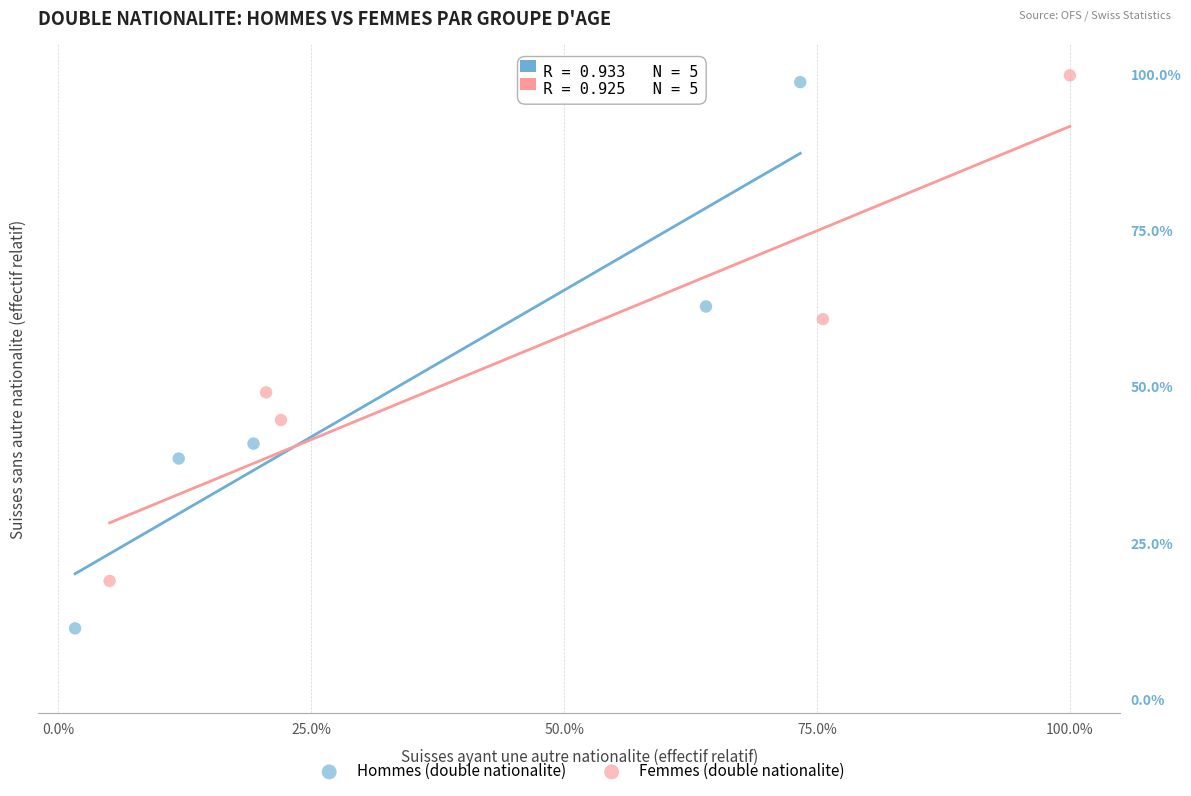

What are all the series names shown in the legend?

Hommes (double nationalite), Femmes (double nationalite)